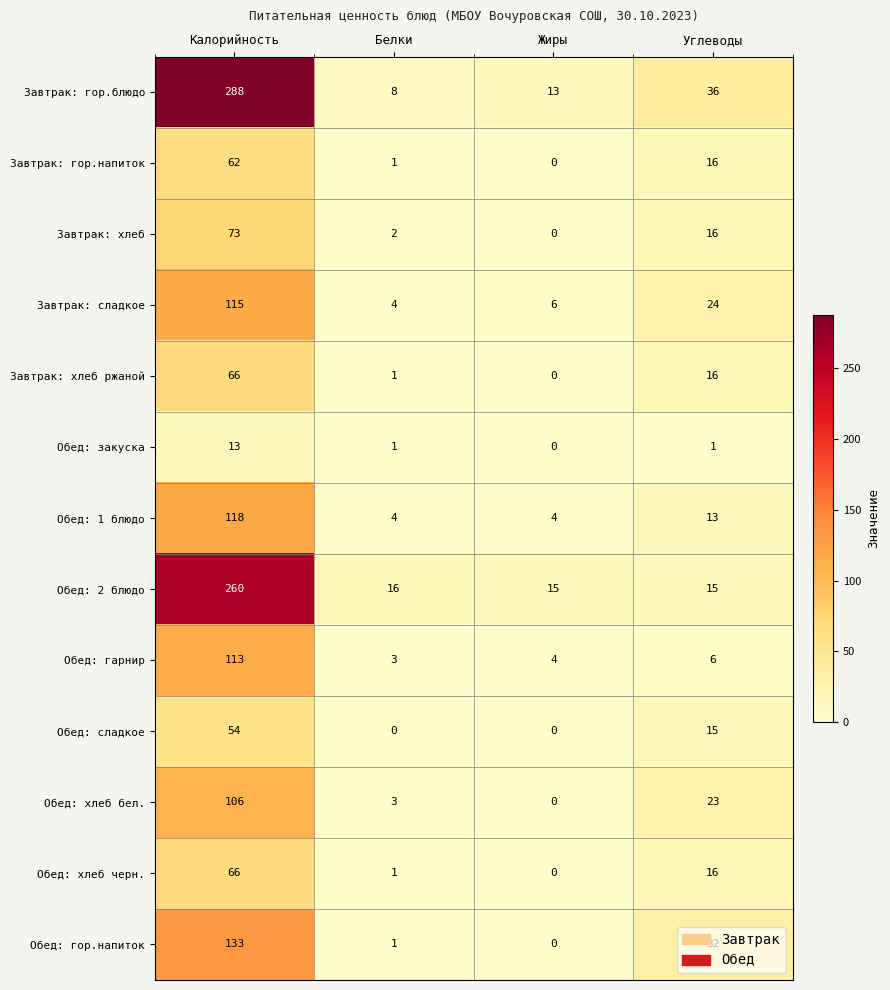

What is the spread (max minus min) of values at Белки?

16